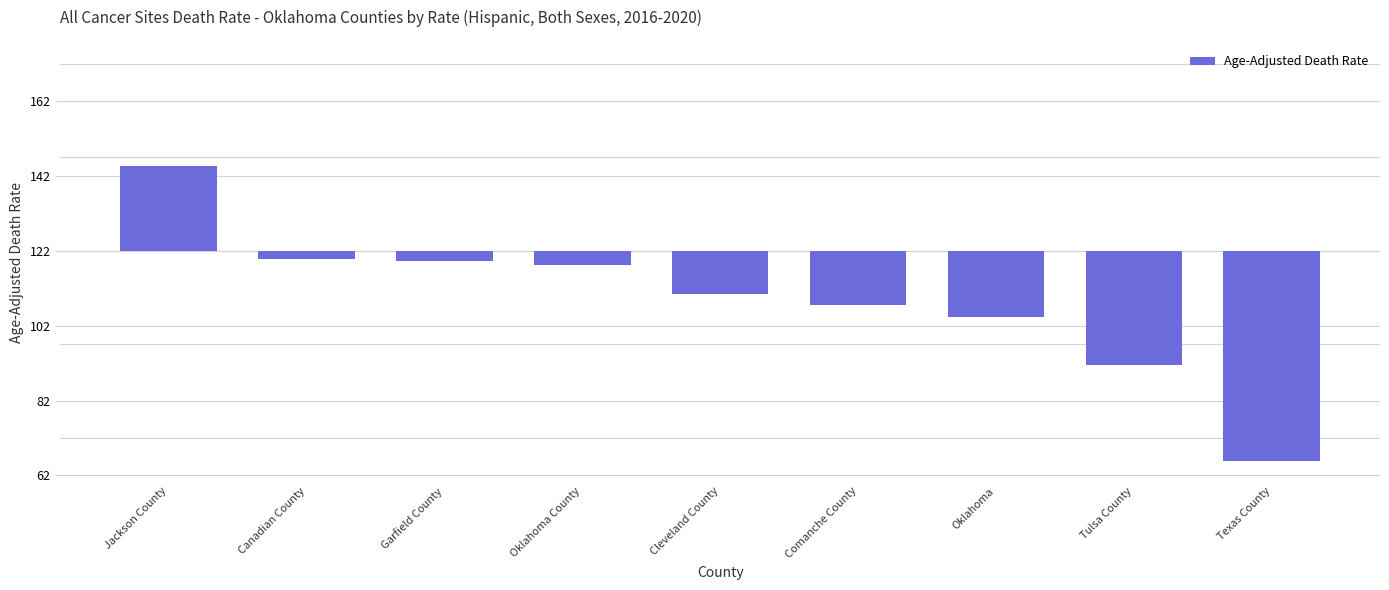

Between Comanche County and Oklahoma County, which is larger?

Oklahoma County